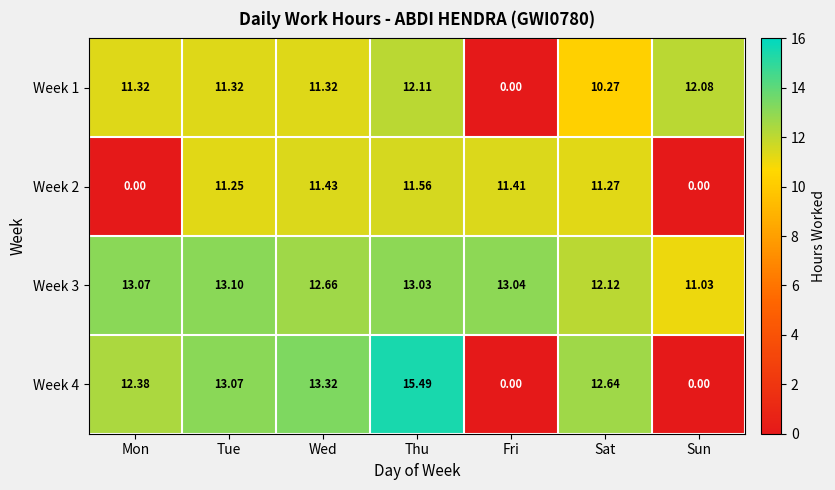

How many distinct data groups are displayed?

4